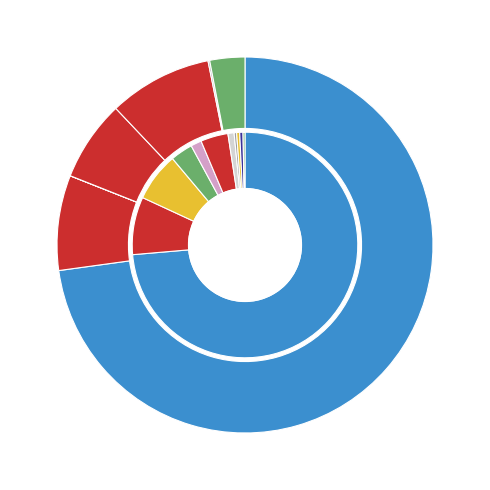

Do 0 and 8 together represent more than half of the pie?

No